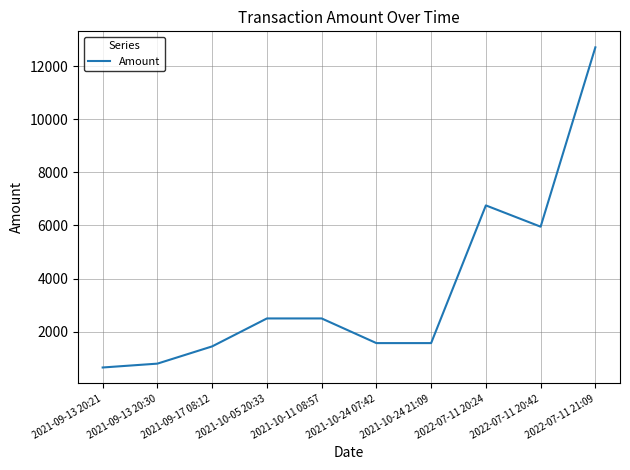

What is the change in value from 2021-09-17 08:12 to 2021-10-24 07:42?

+123.9